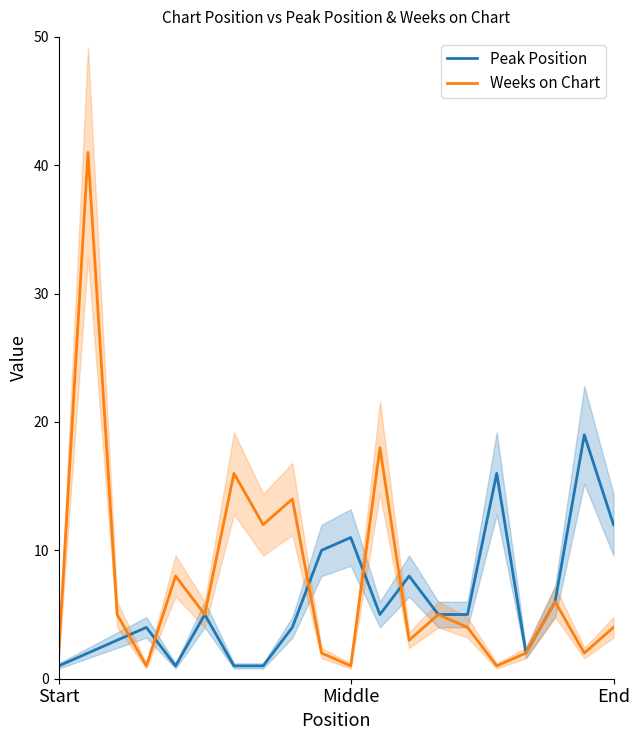

Is it true that Peak Position equals 11 at Middle?

True